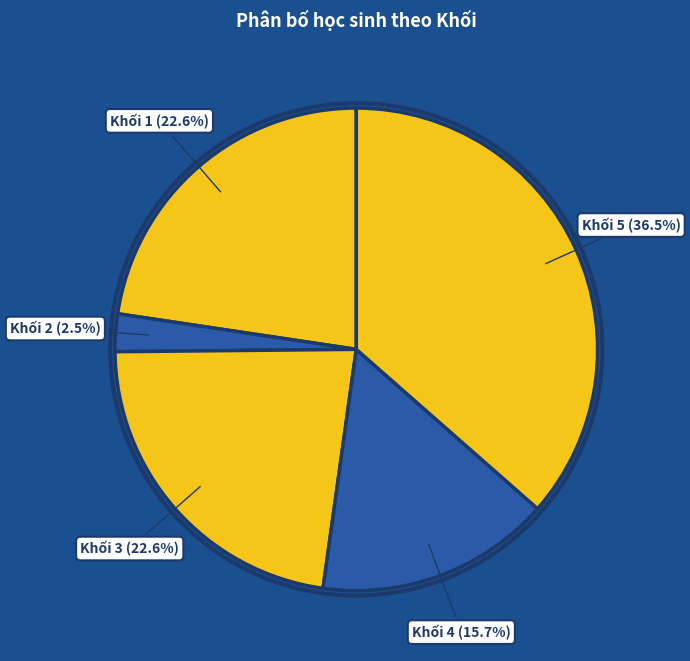

Between Khối 2 and Khối 5, which is larger?

Khối 5